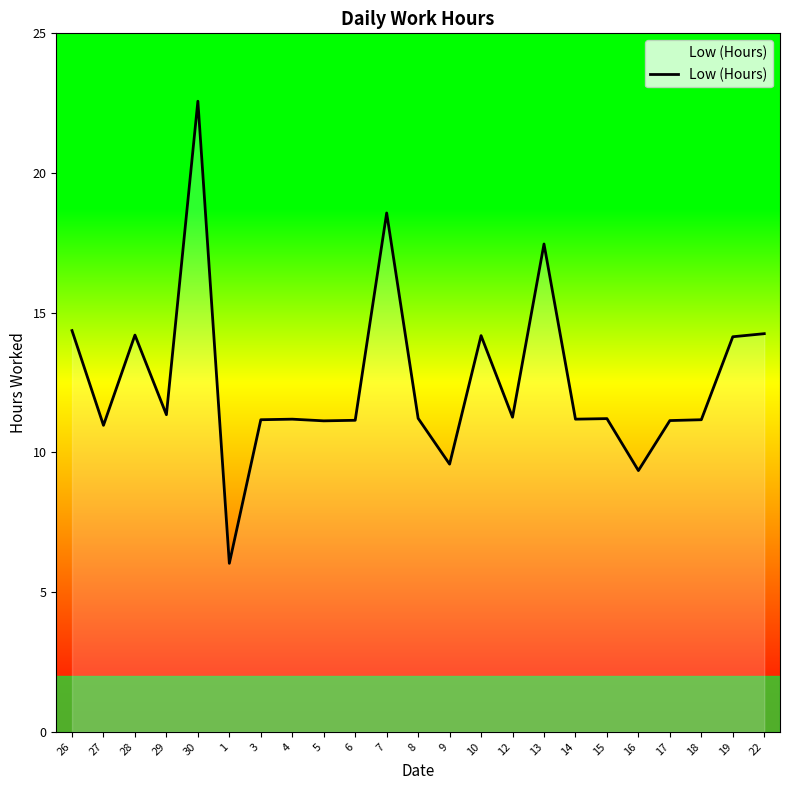

Is it true that the value at 26 is 7.8?

False